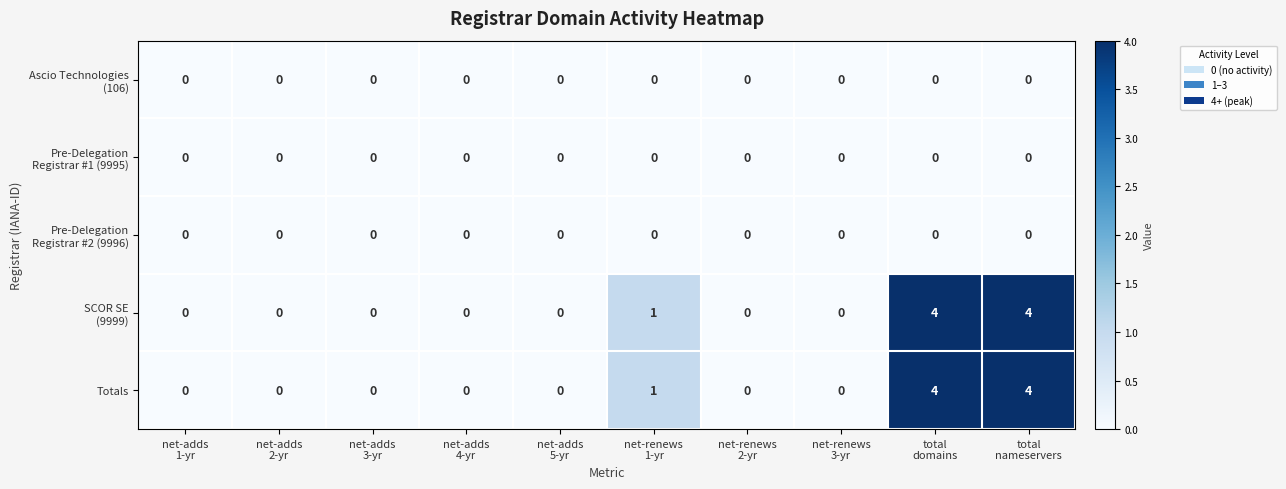

What is the difference between the maximum and minimum values in the Totals series?

4